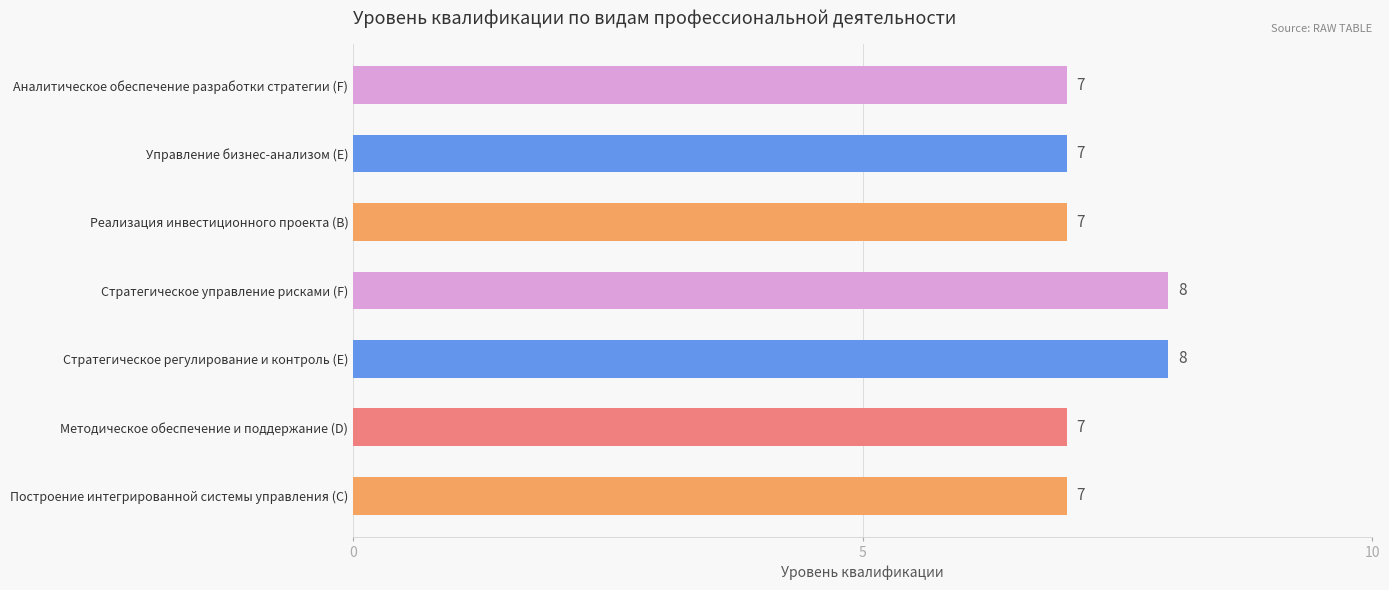

The value at Аналитическое обеспечение разработки стратегии (F) is 7. True or false?

True